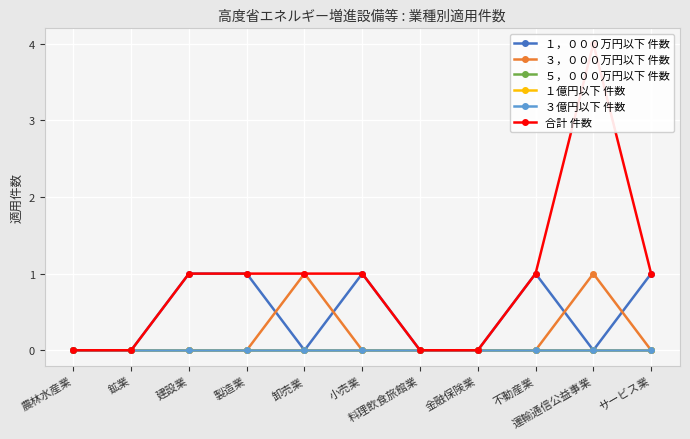

What are all the series names shown in the legend?

１，０００万円以下 件数, ３，０００万円以下 件数, ５，０００万円以下 件数, １億円以下 件数, ３億円以下 件数, 合計 件数